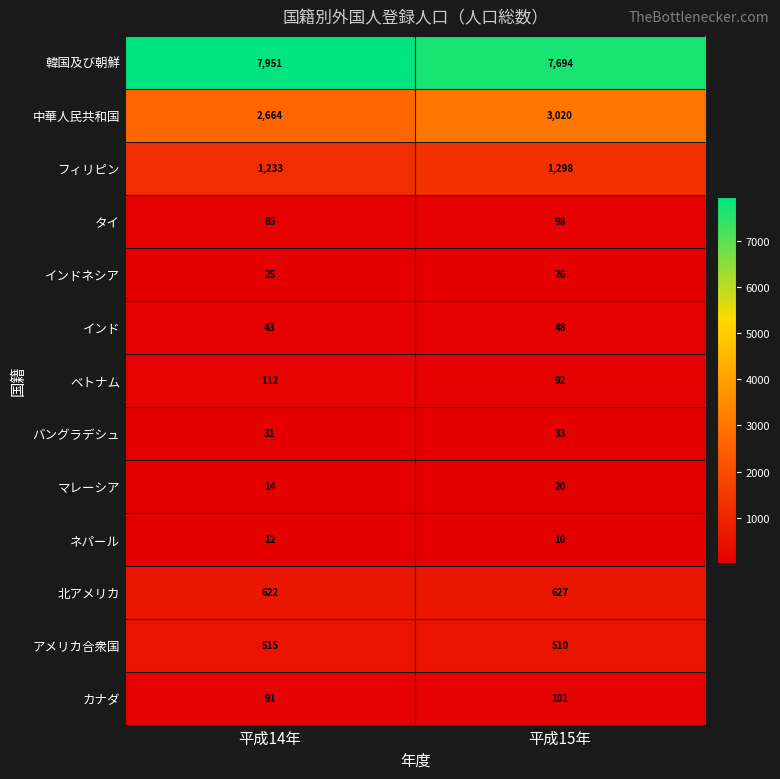

At which label is インド closest to 45?

平成14年